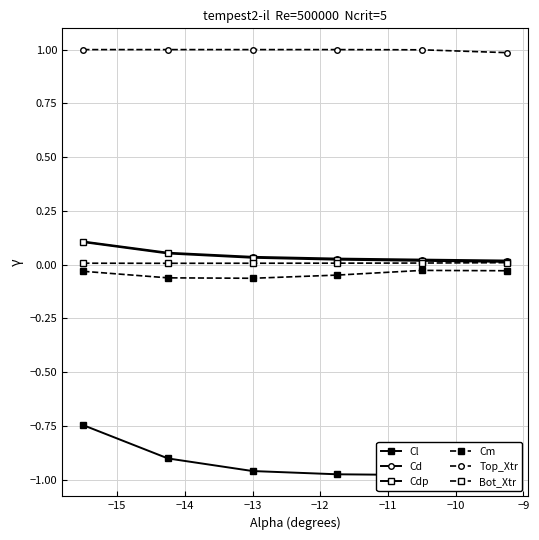

What is the smallest value displayed?

-1.0